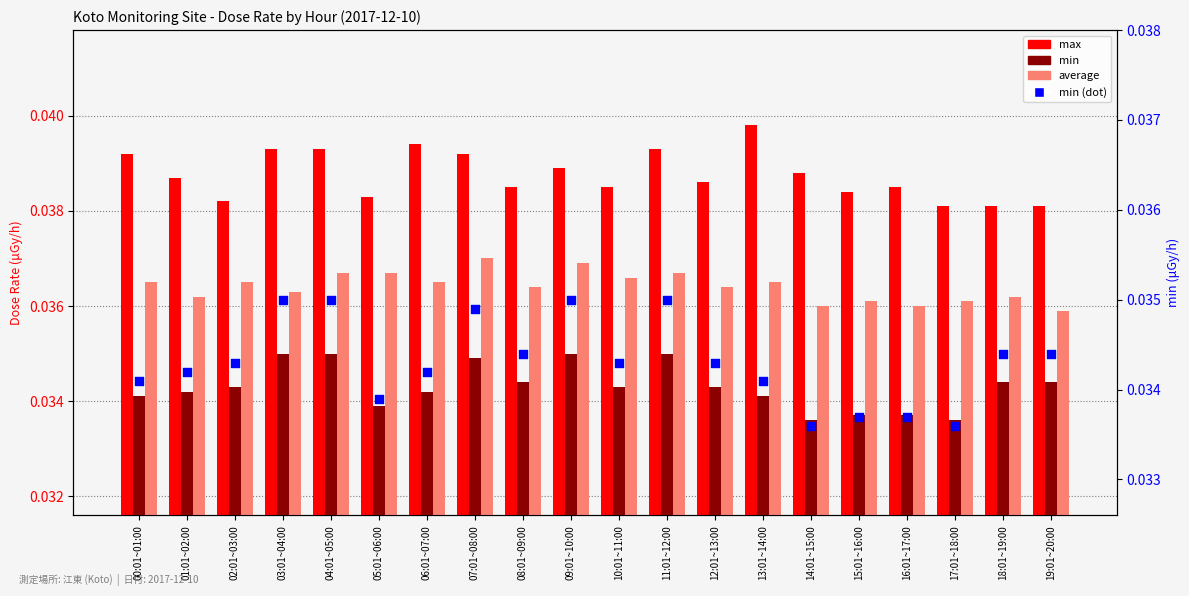

What are all the series names shown in the legend?

max, min, average, min (dot)